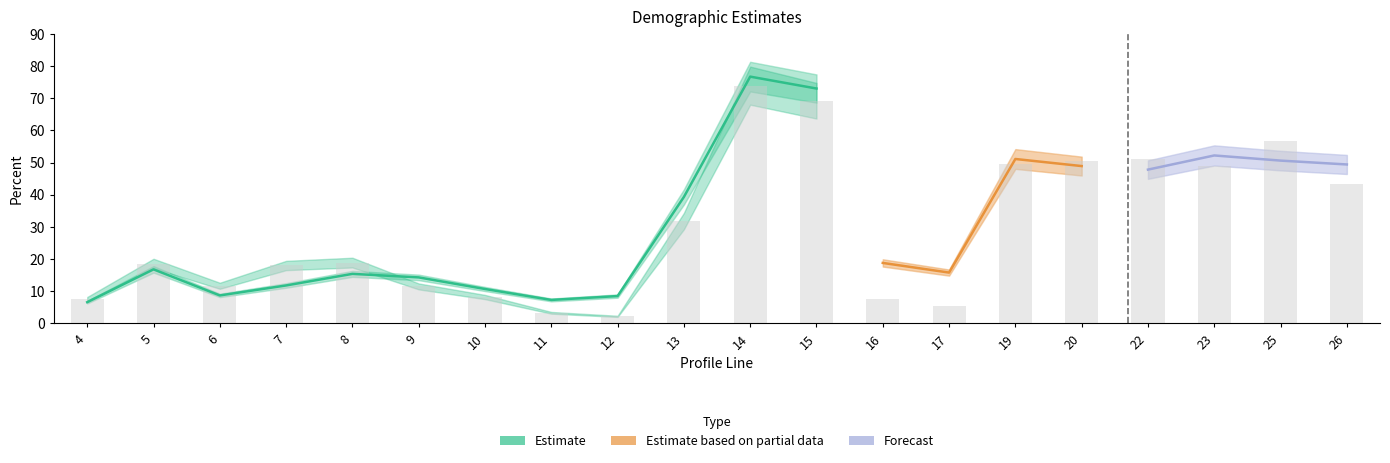

What is the value of the totcest bar at the 16th from the left?

48.9